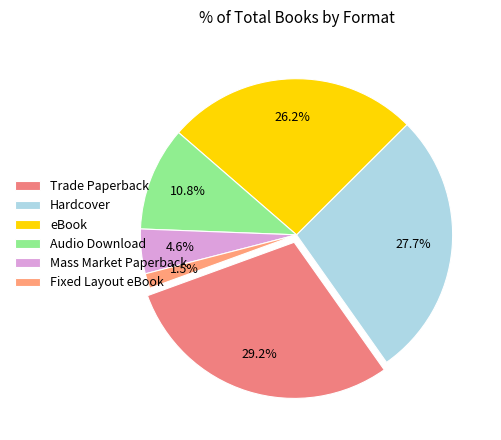

Is there any slice that represents more than half of the pie?

No